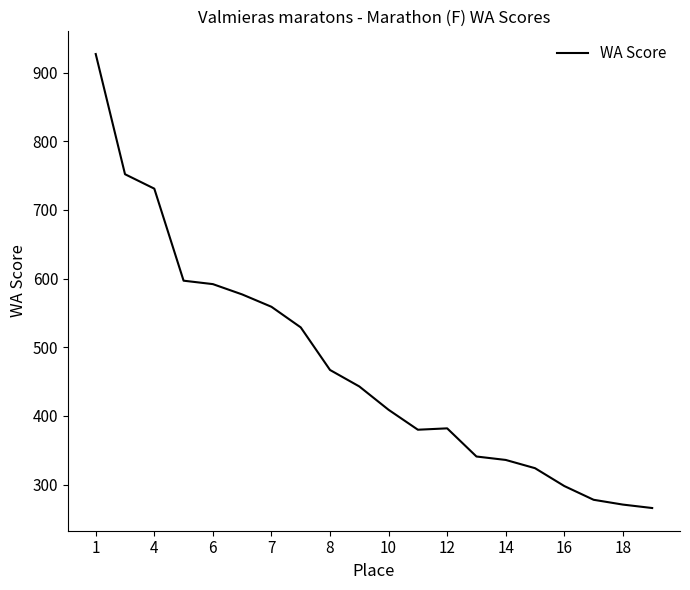

What is the maximum value shown in the chart?

927